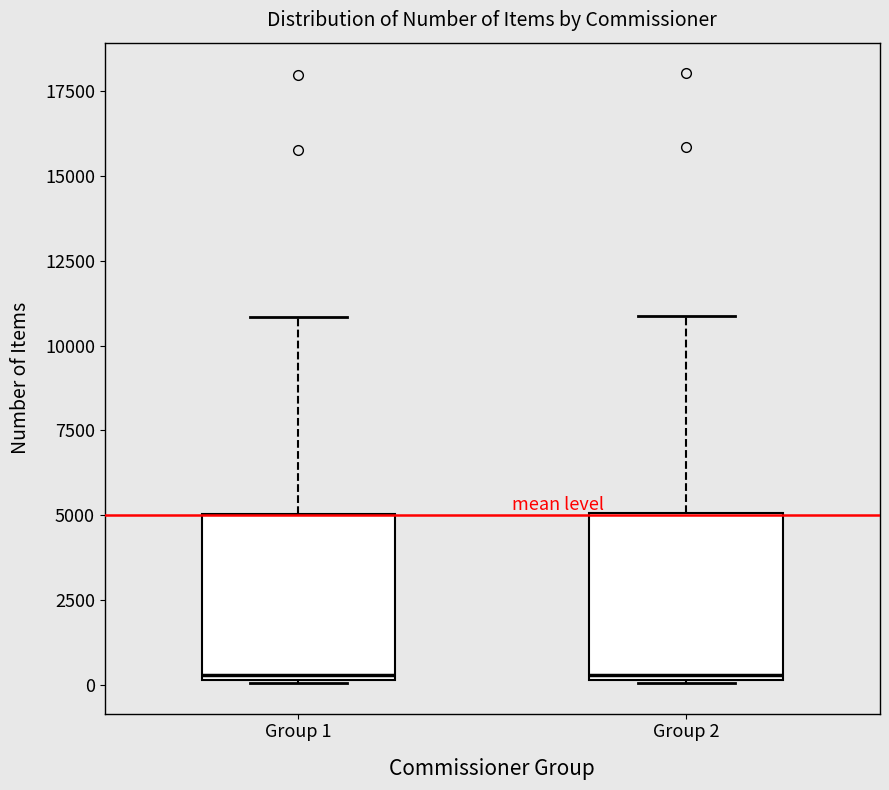

Reading left to right, read every box against the y-axis: the position of its median line, the range the box covers, and the ends of its whiskers. The values are not printed on the chart, so give them approximately, as read against the axis.

Group 1: median 500, box 0 to 5000, whiskers 0 to 11000
Group 2: median 500, box 0 to 5000, whiskers 0 to 11000